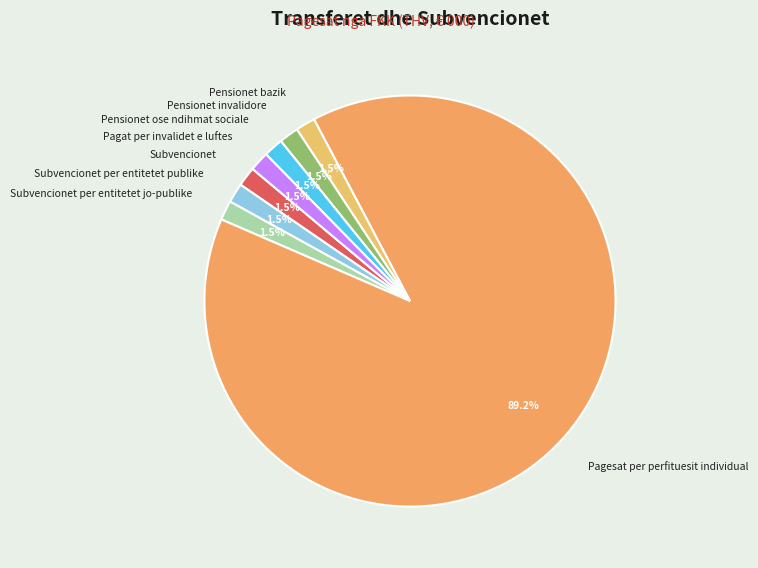

What is the ratio of the value at Pensionet bazik to the value at Subvencionet per entitetet publike?

1.0